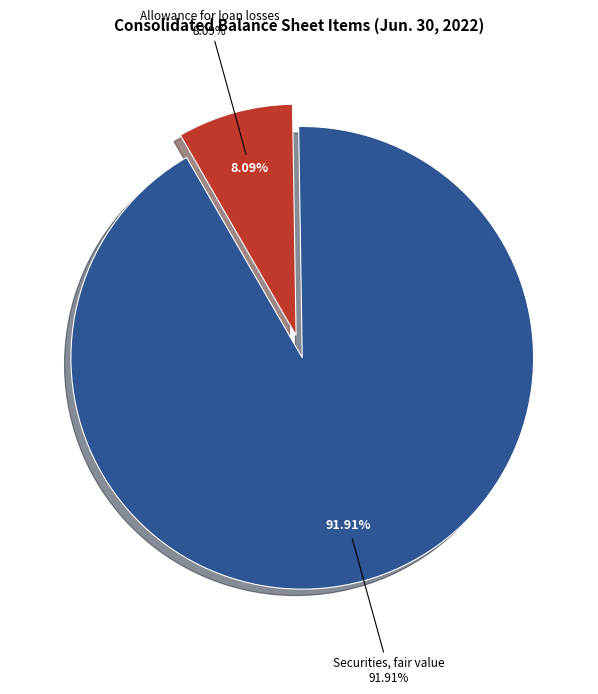

What is the largest slice in the pie chart?

Securities, fair value